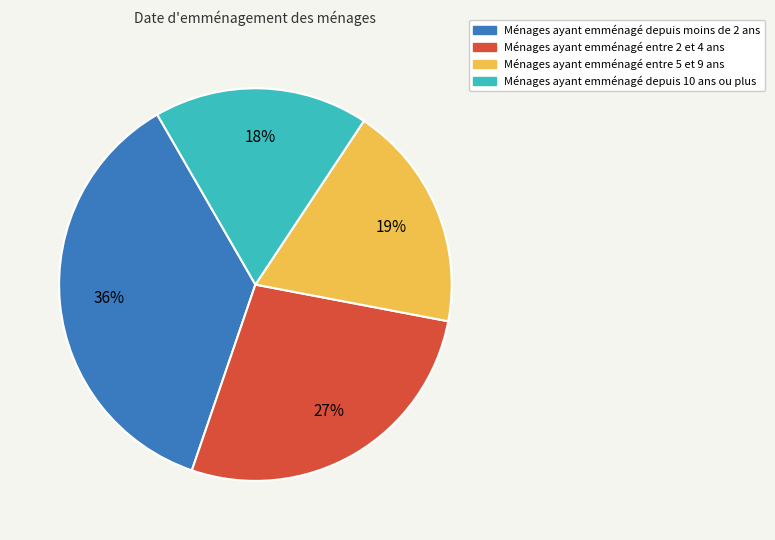

How many segments does this pie chart have?

4